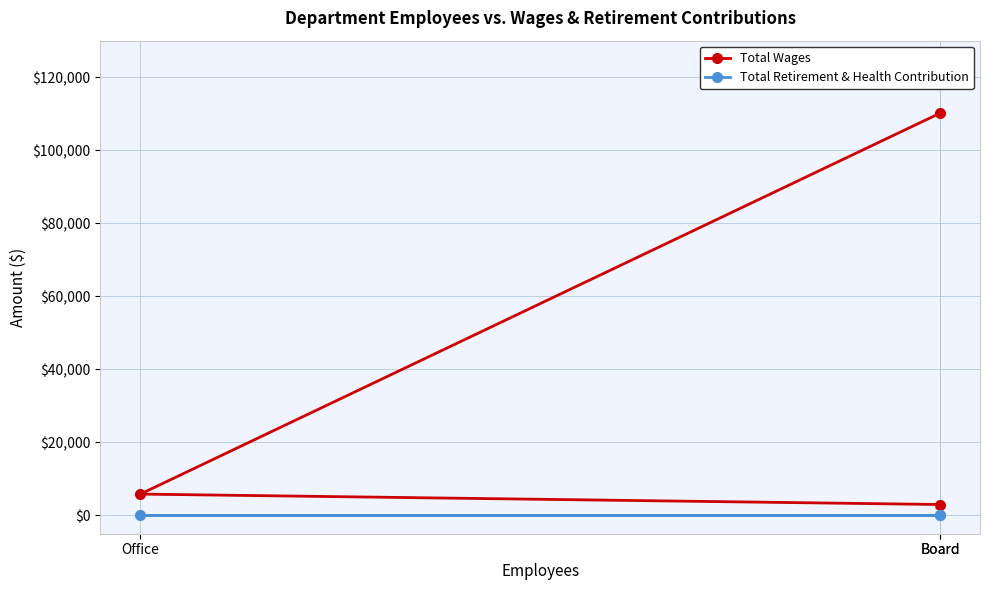

Is the value of Total Wages at Board greater than the value of Total Retirement & Health Contribution at Office?

Yes